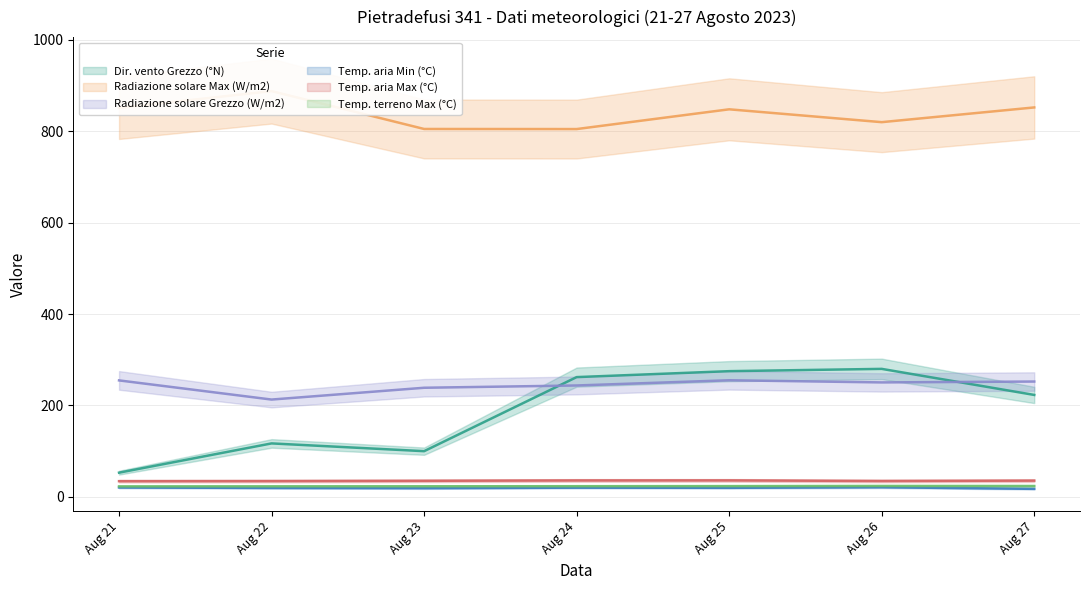

True or false: Radiazione solare Max (W/m2) and Temp. aria Max (°C) intersect in this chart.

False